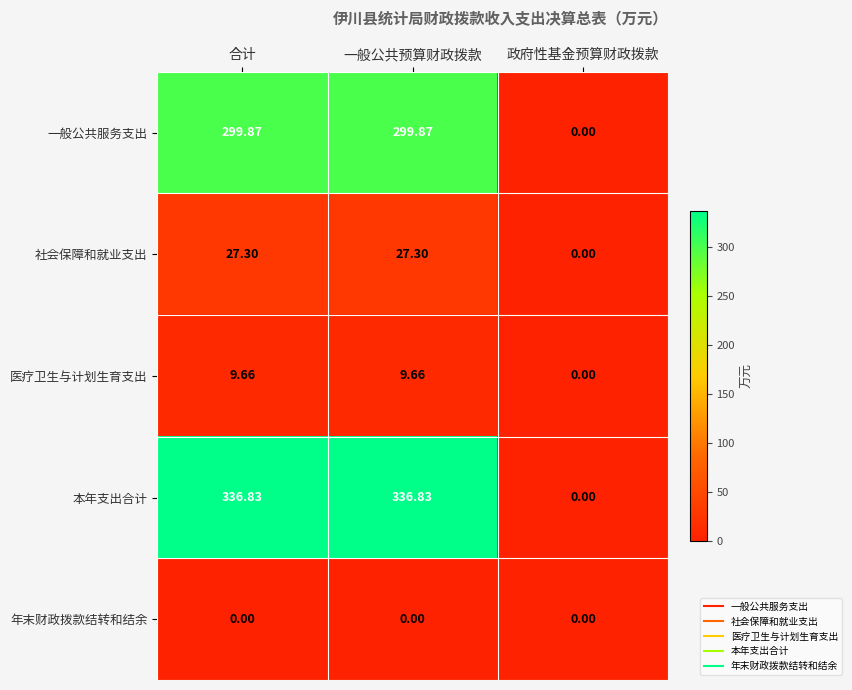

How many categories are shown in the chart?

3